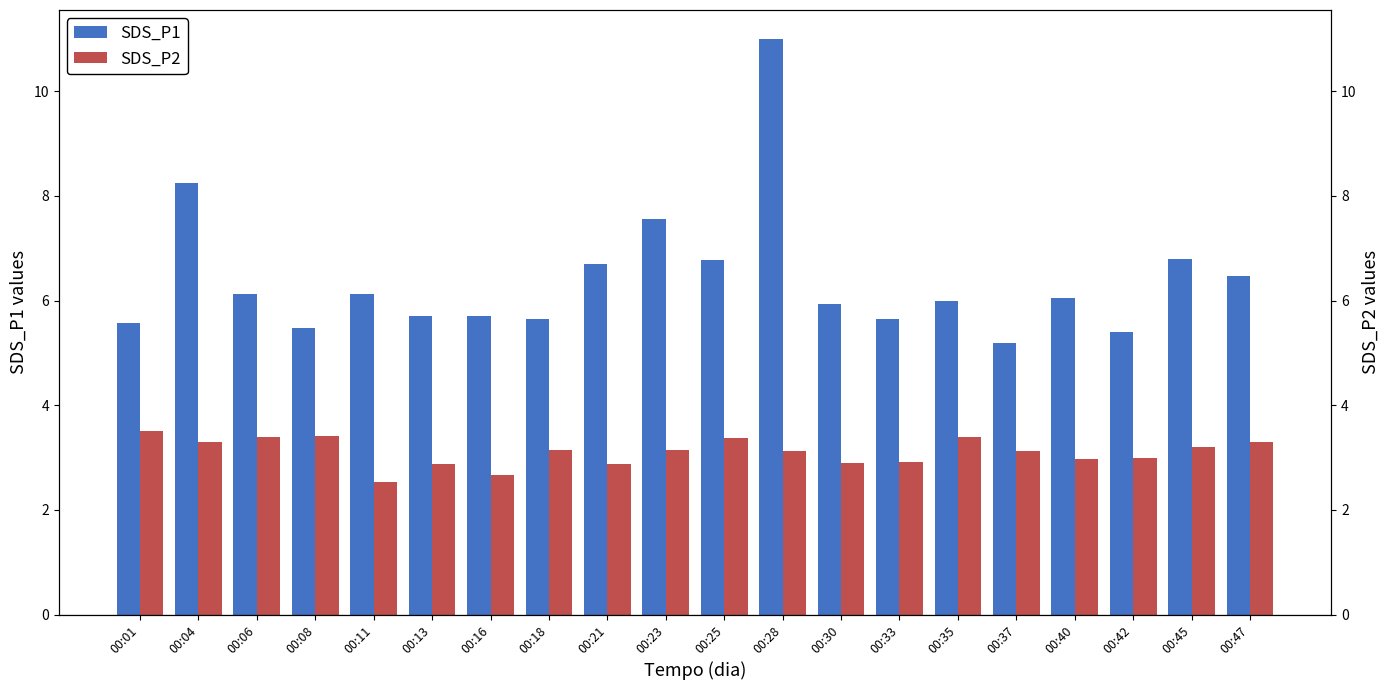

The SDS_P1 series shows 13.5 at 00:04. True or false?

False